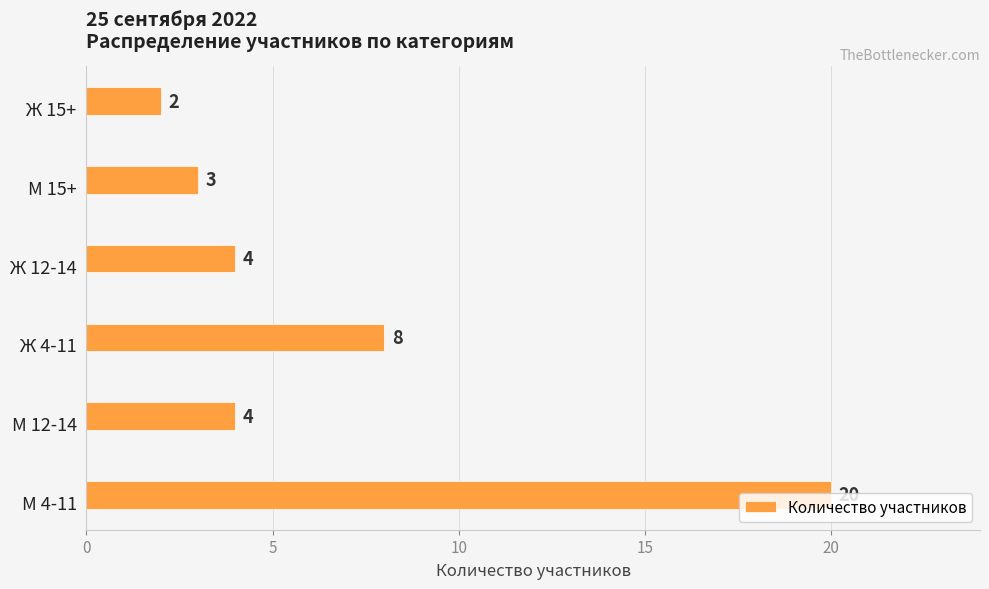

How many bars are there in total?

6